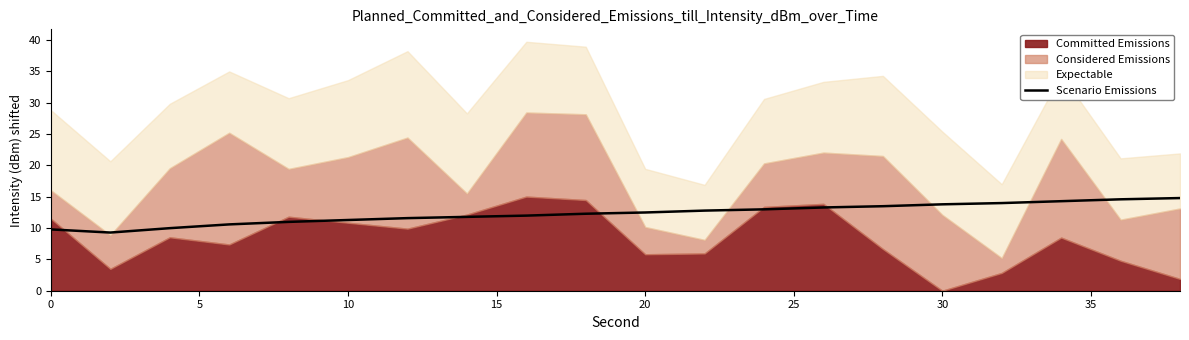

The value of Scenario Emissions at 0 is 9.8. True or false?

True